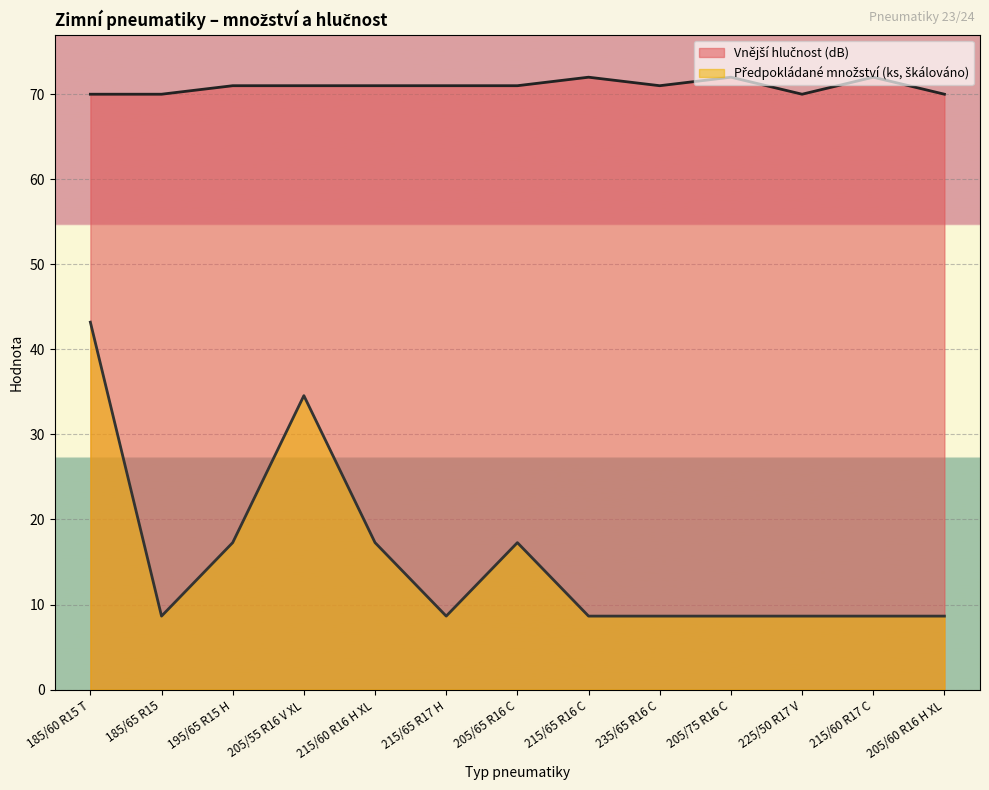

What position from the right is 185/60 R15 T?

13